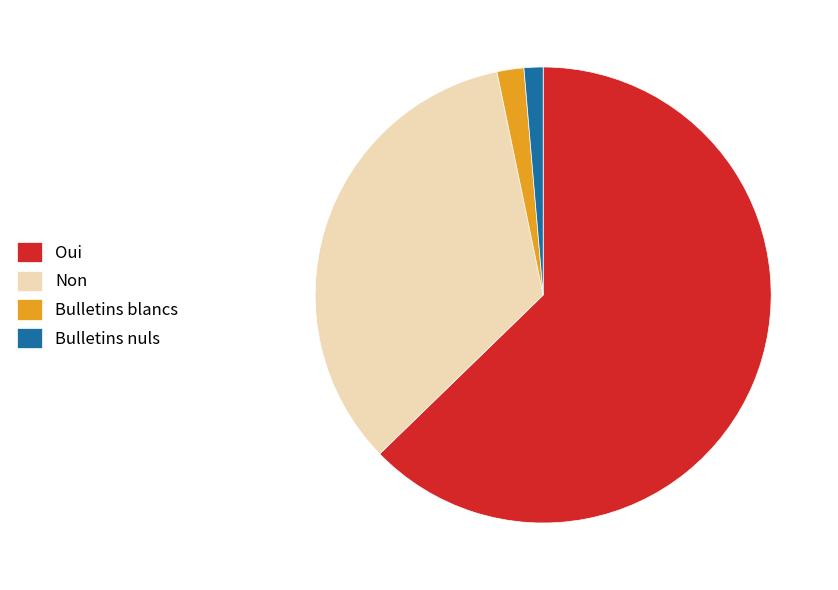

Is it true that Bulletins nuls is 11% of the pie?

False